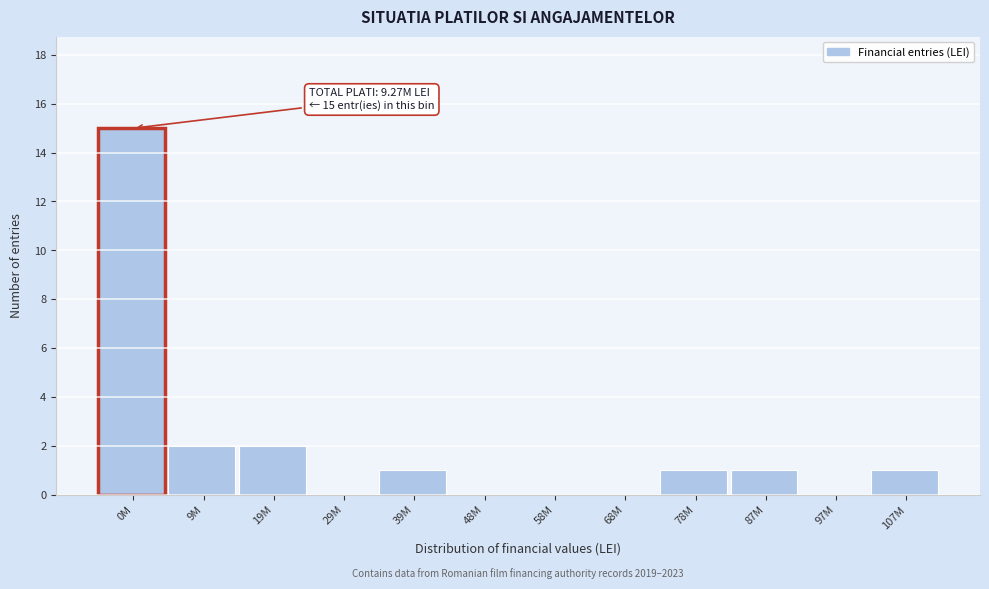

Reading right to left, transcribe all the data shown in this chart.

107M=1	97M=0	87M=1	78M=1	68M=0	58M=0	48M=0	39M=1	29M=0	19M=2	9M=2	0M=15